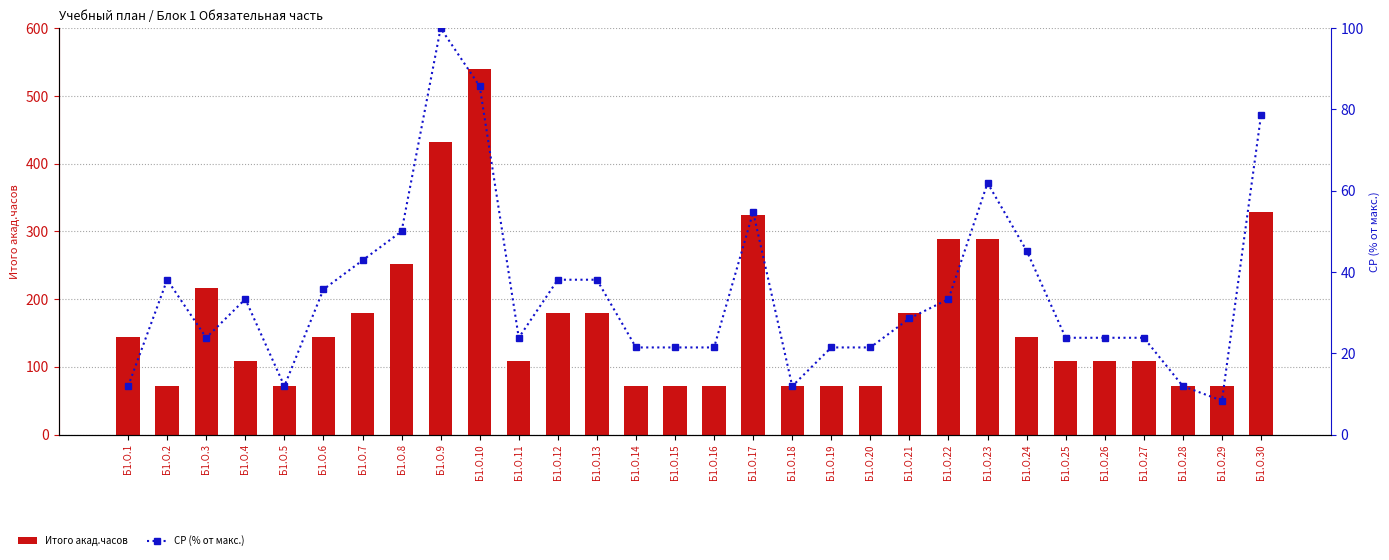

What is the sum of all Итого акад.часов values?

5080.0